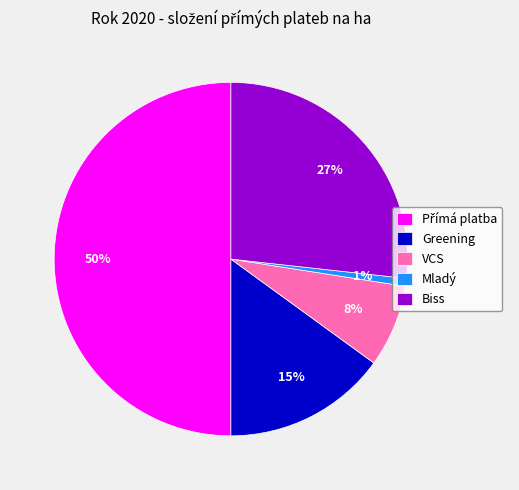

To the nearest percent, what is the average slice percentage?

20%